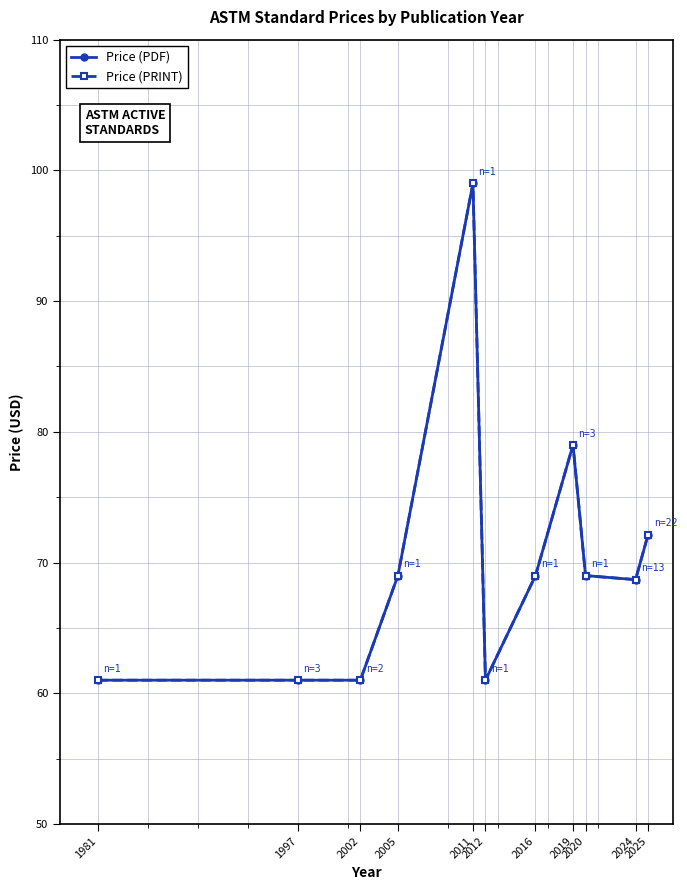

Is this an area chart (filled region under the line)?

No